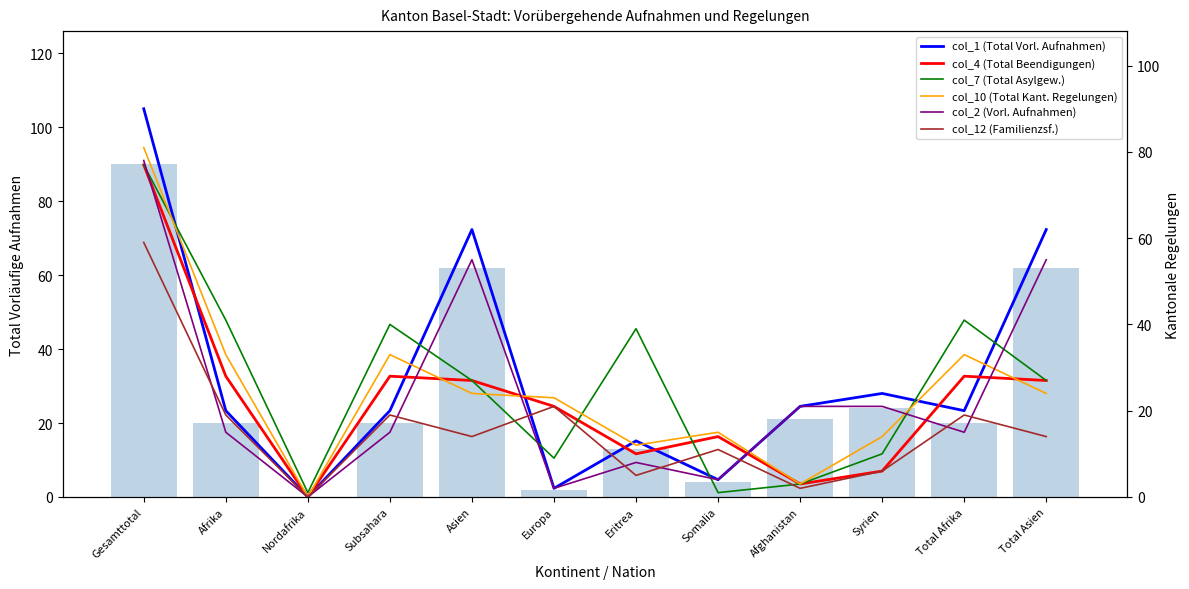

Reading right to left, extract all data points from this chart.

col_1 (Total Vorl. Aufnahmen): 62	20	24	21	4	13	2	62	20	0	20	90
col_4 (Total Beendigungen): 27	28	6	3	14	10	21	27	28	0	28	77
col_7 (Total Asylgew.): 27	41	10	3	1	39	9	27	40	1	41	77
col_10 (Total Kant. Regelungen): 24	33	14	3	15	12	23	24	33	0	33	81
col_2 (Vorl. Aufnahmen): 55	15	21	21	4	8	2	55	15	0	15	78
col_12 (Familienzsf.): 14	19	6	2	11	5	21	14	19	0	19	59